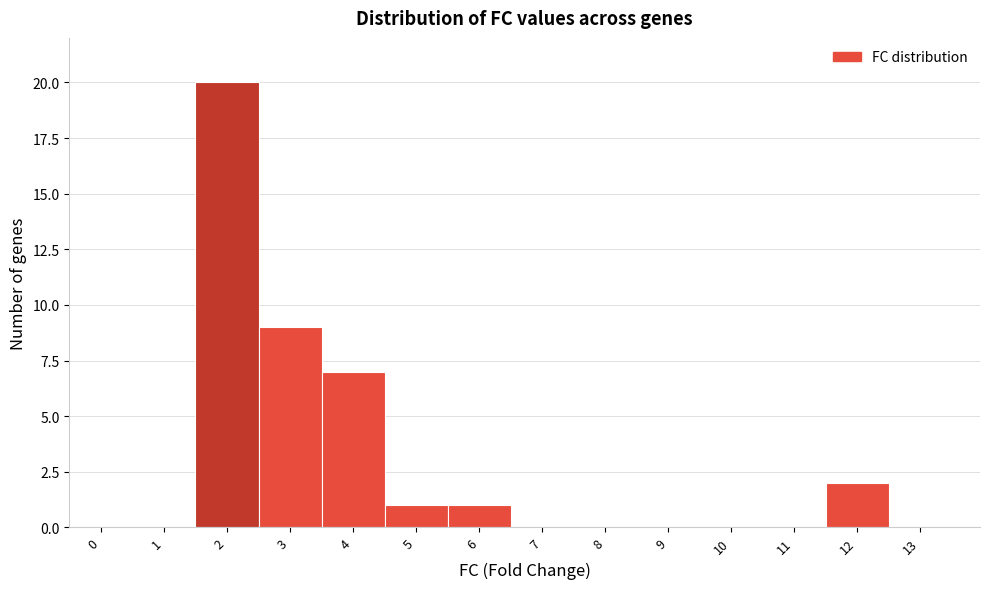

Reading right to left, what are all the values shown in this chart?

13=0	12=2	11=0	10=0	9=0	8=0	7=0	6=1	5=1	4=7	3=9	2=20	1=0	0=0